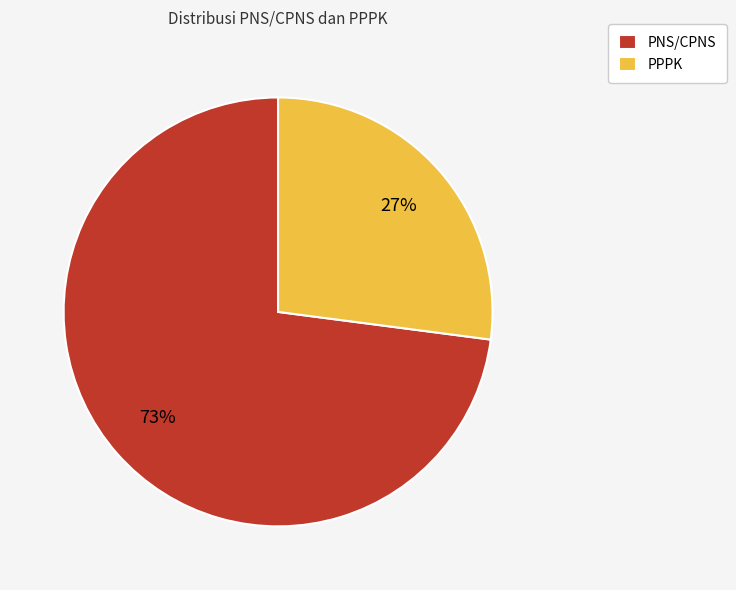

To the nearest percent, what portion does PNS/CPNS represent?

73%